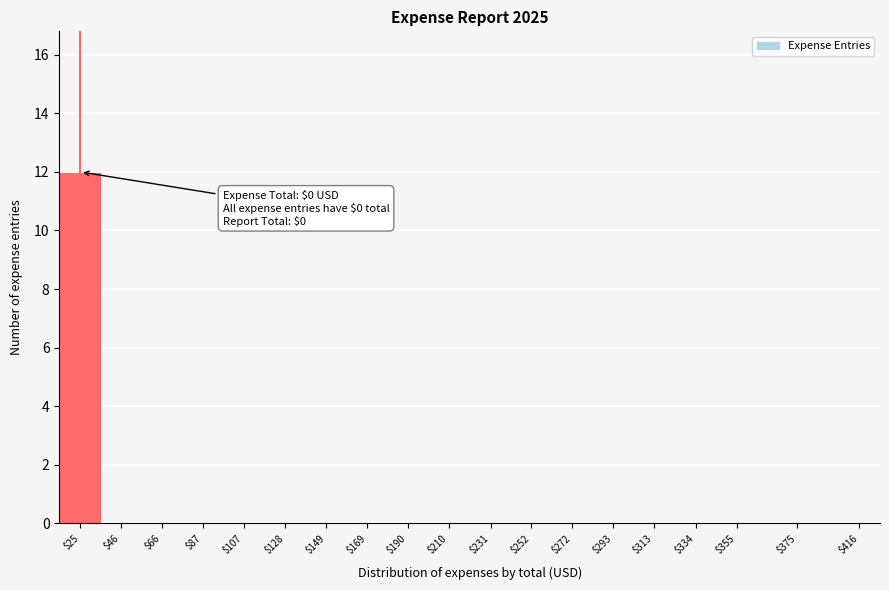

Is it true that the value at $355 is -5?

False